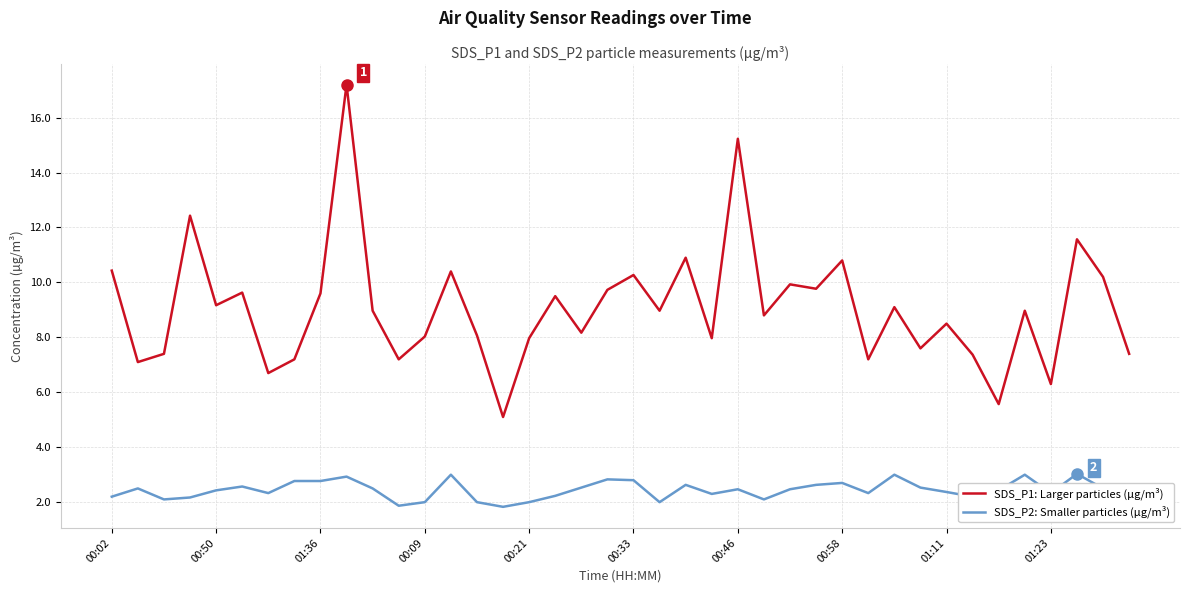

True or false: SDS_P1: Larger particles (µg/m³) and SDS_P2: Smaller particles (µg/m³) cross at least once.

False